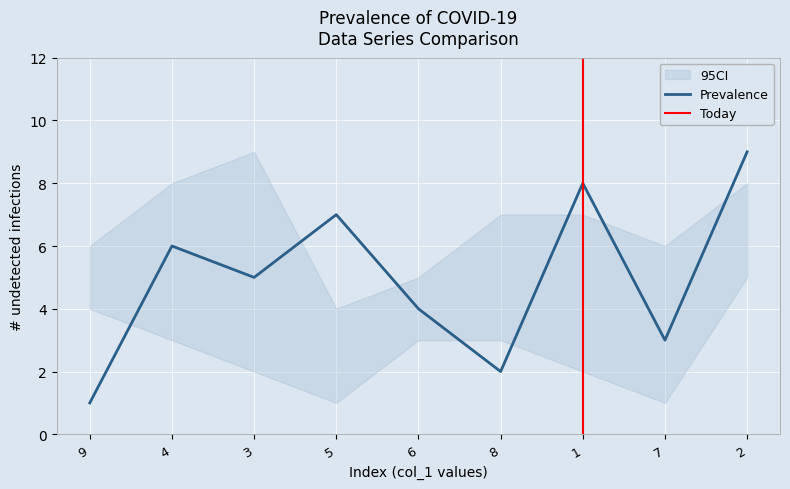

At which label is col_7 closest to 4?

9